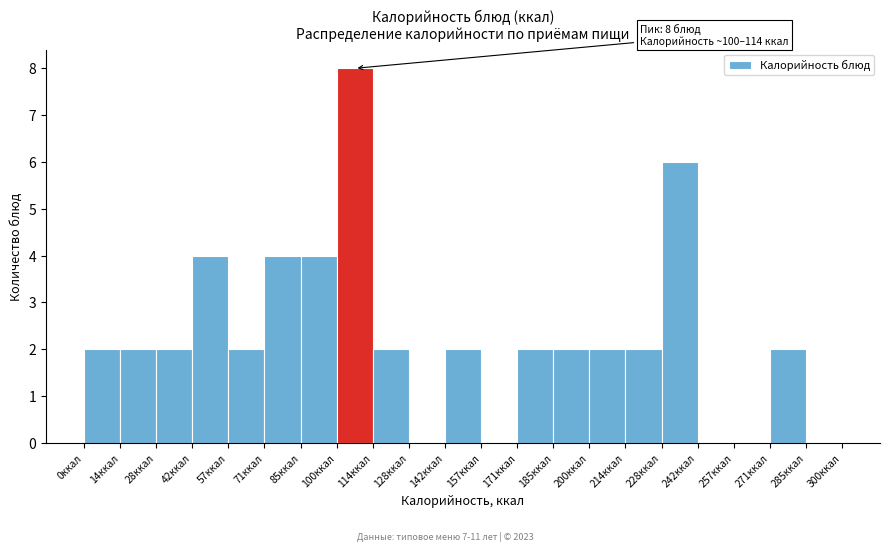

Which range on the x-axis has the tallest bar?

100 to 114